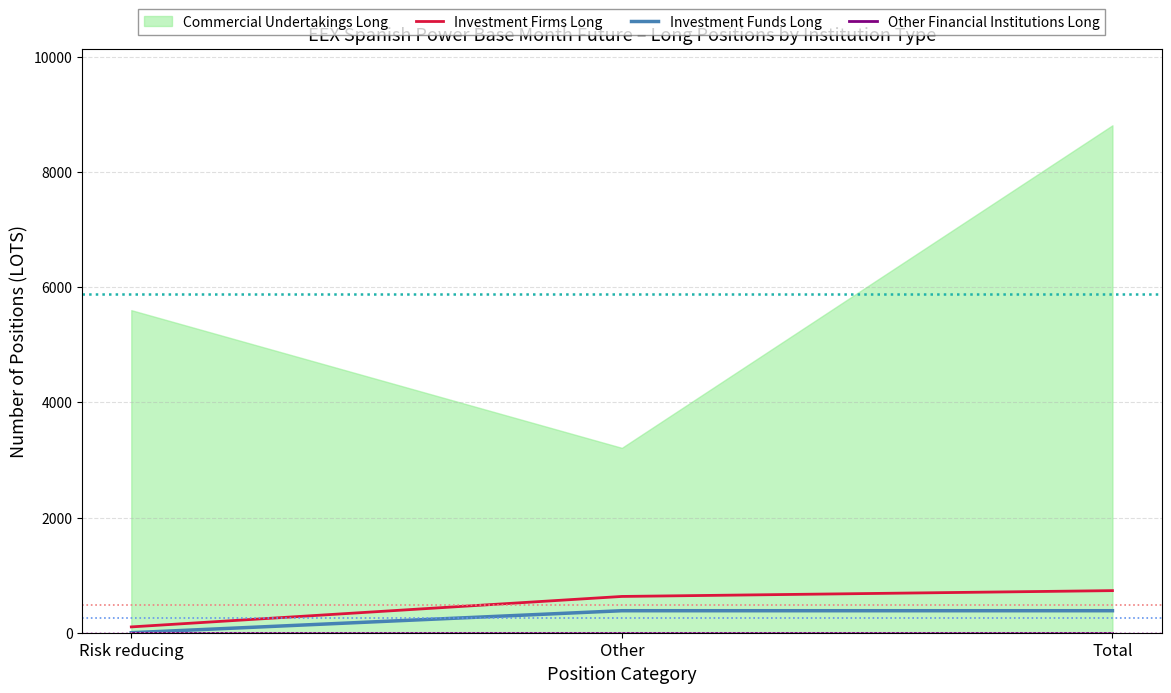

What is the label of the 2nd point from the left?

Other